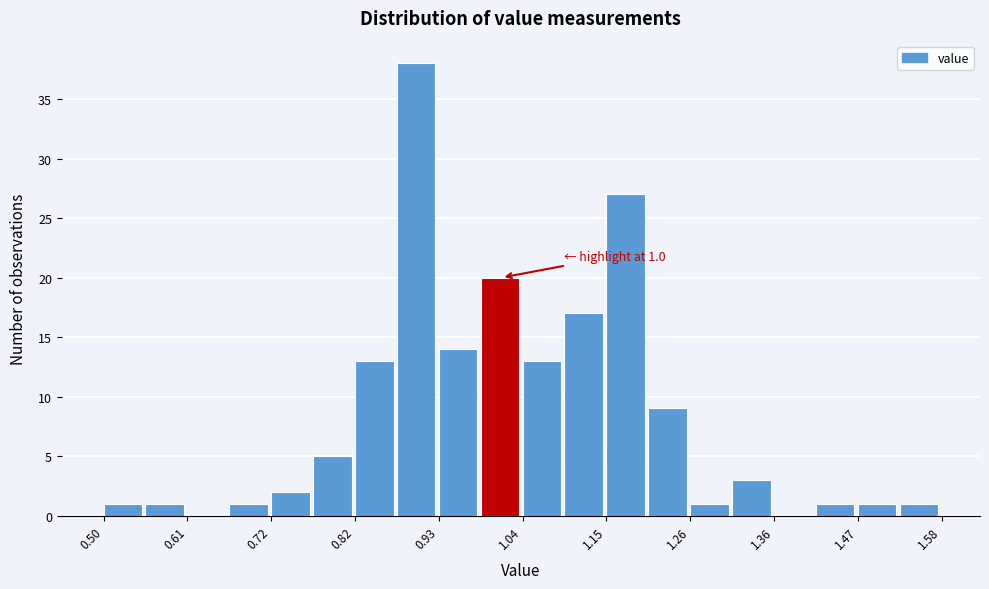

Around what value on the x-axis is the tallest bar? Give the approximate position of its centre, as read against the axis.

0.90